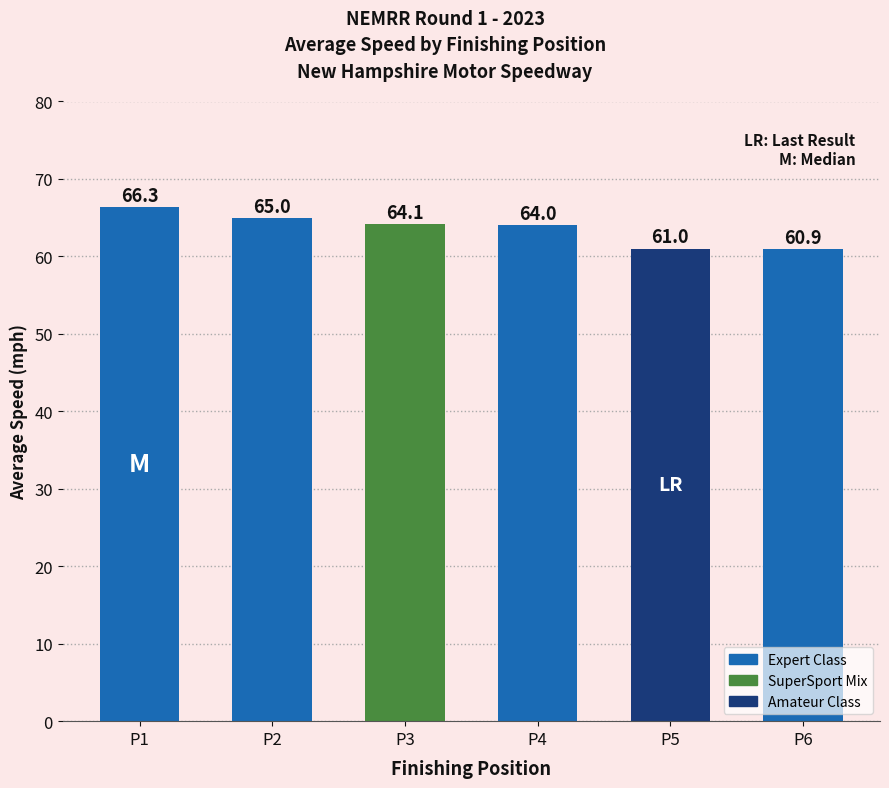

Is it true that the value at P2 is 65.0?

True